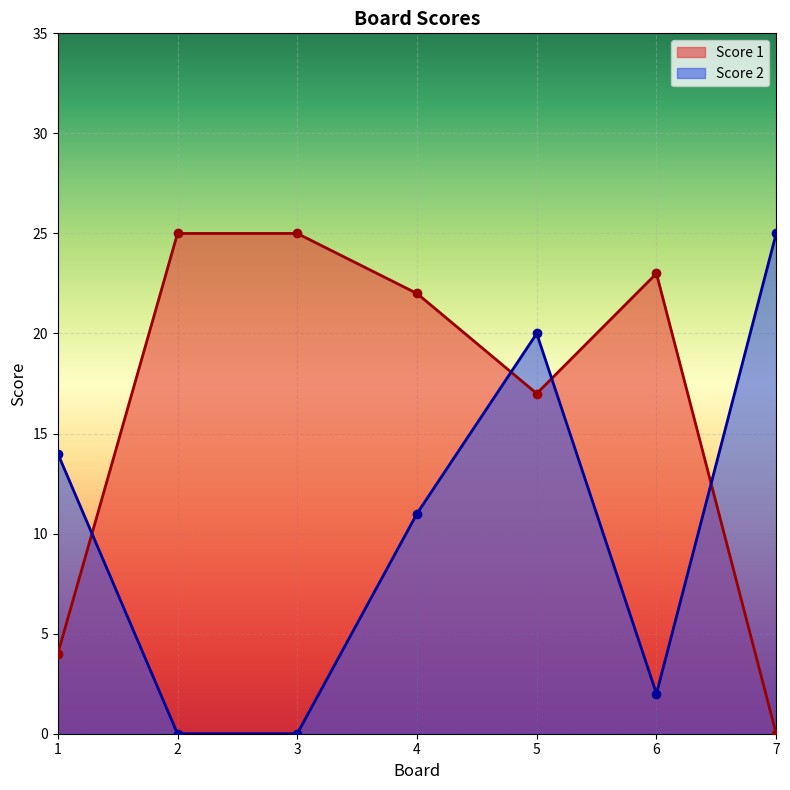

What is the value of the Score 1 point at the 4th from the left?

22